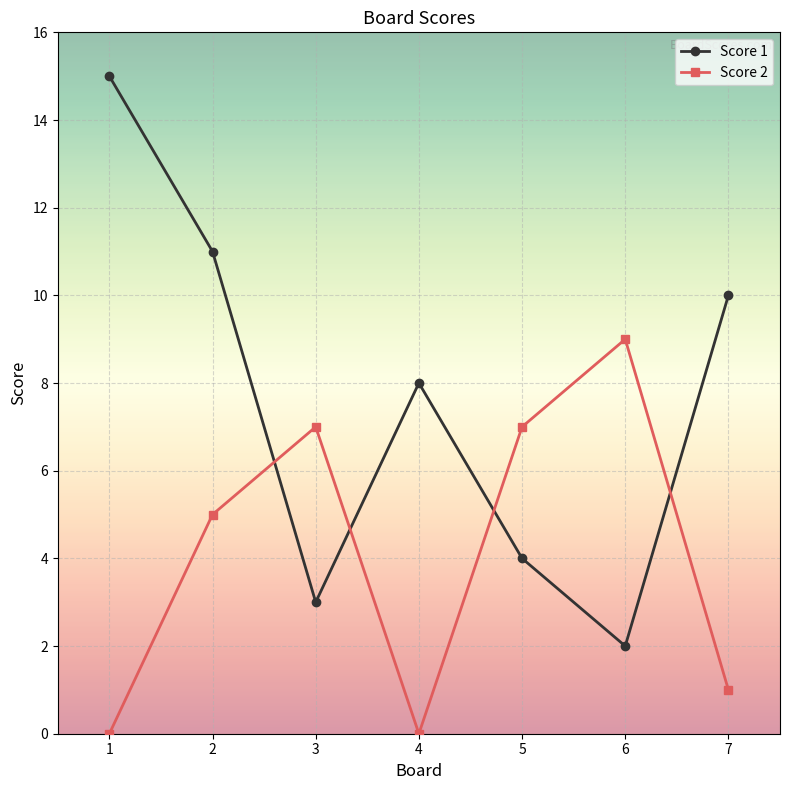

What is the greatest value displayed?

15